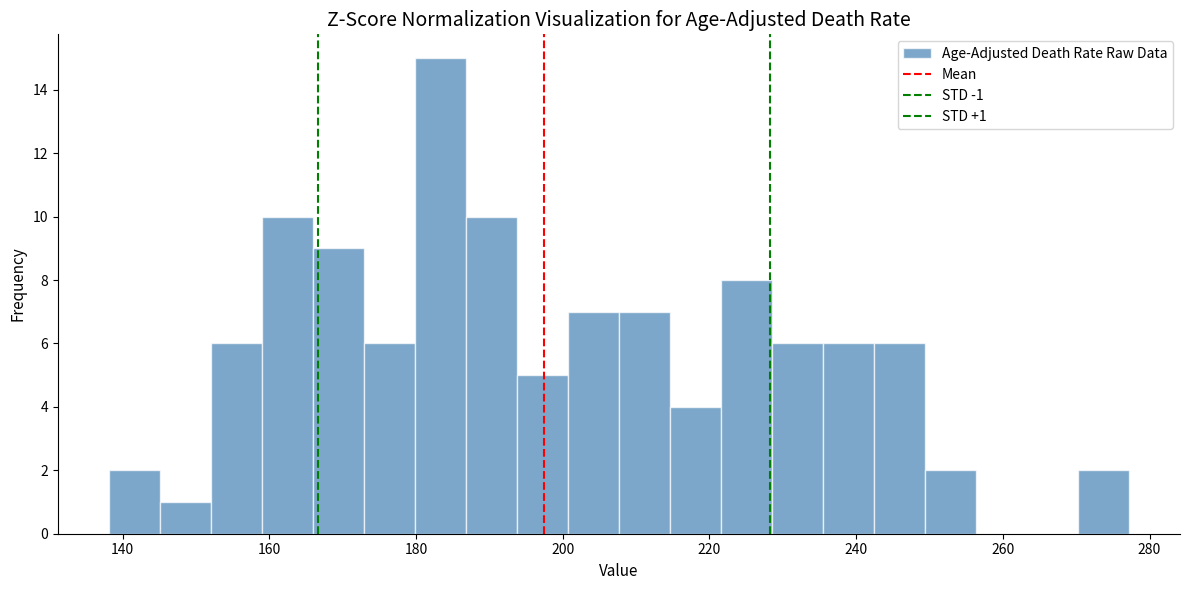

Read against the x-axis, roughly where is the centre of the tallest bar?

184